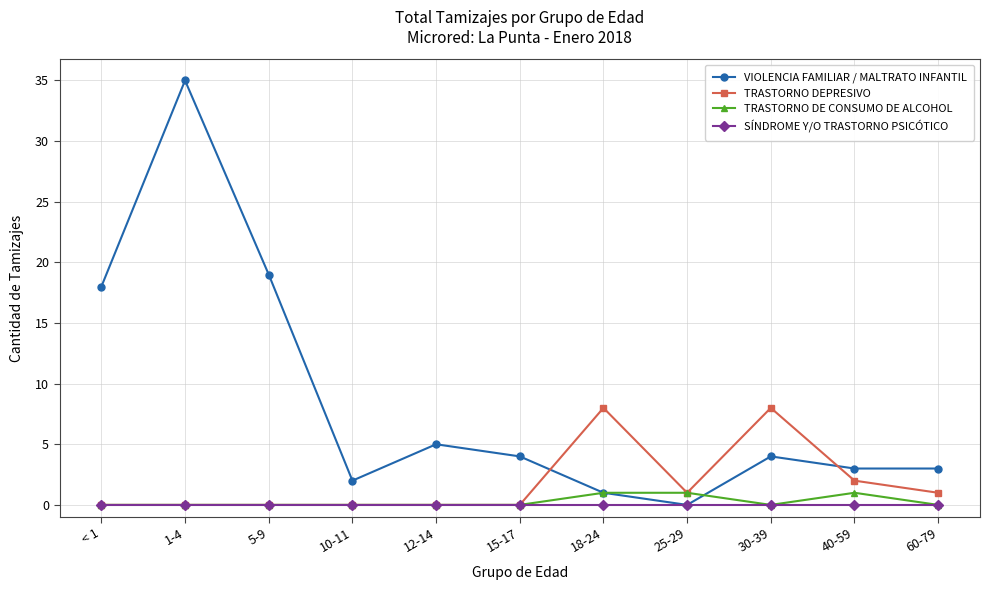

Where is the first local maximum for VIOLENCIA FAMILIAR / MALTRATO INFANTIL?

1-4